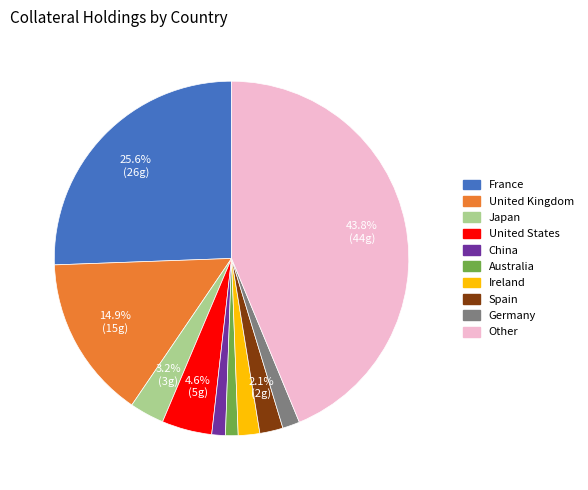

How many slices are in this pie chart?

10